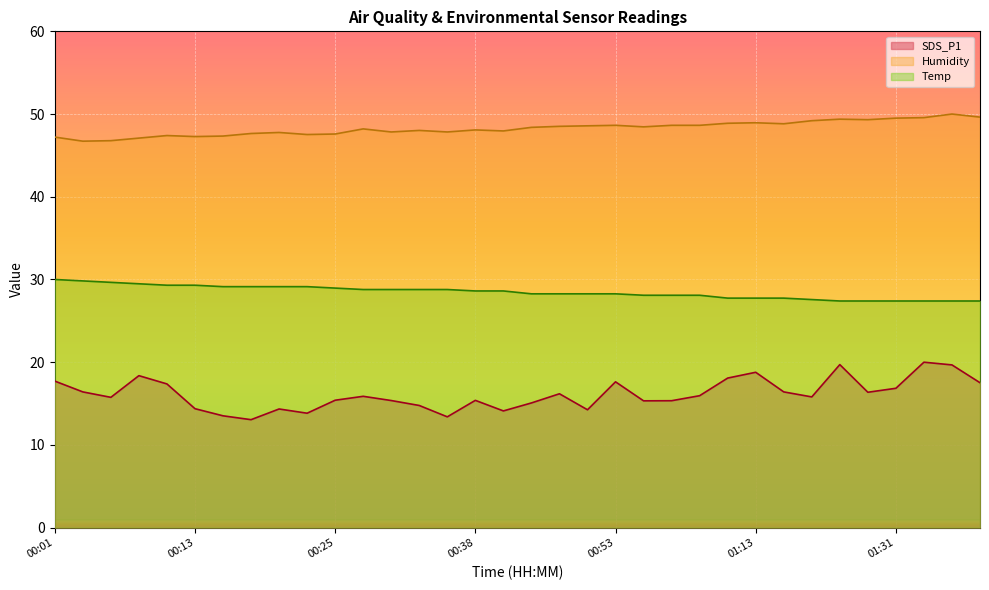

What is the spread (max minus min) of values at 00:58?

33.3